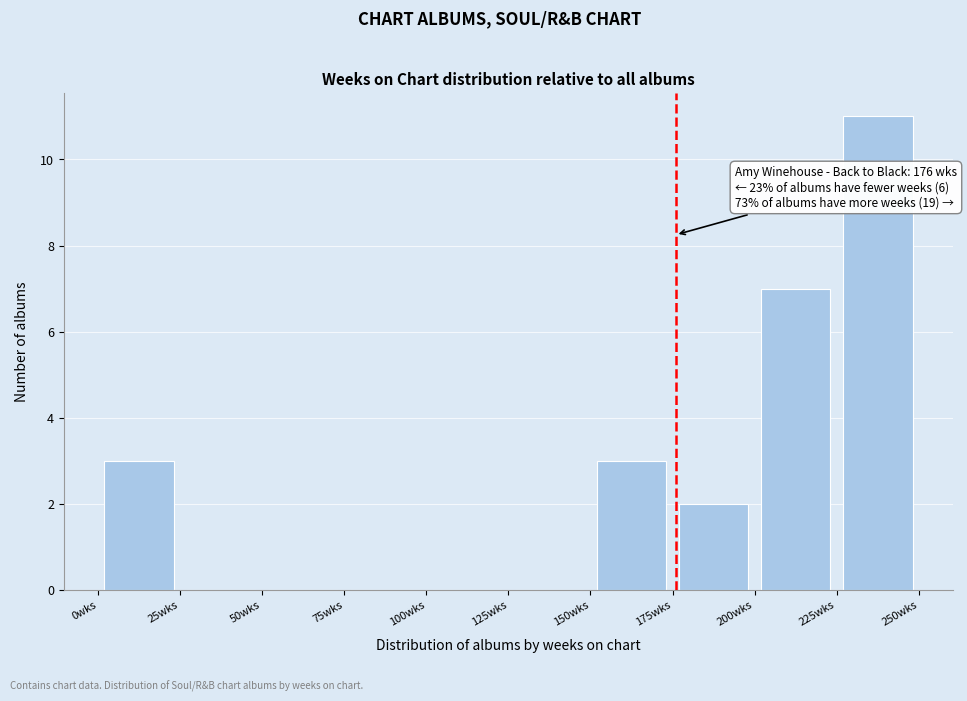

Over which range of the x-axis is the bar tallest?

225 to 250